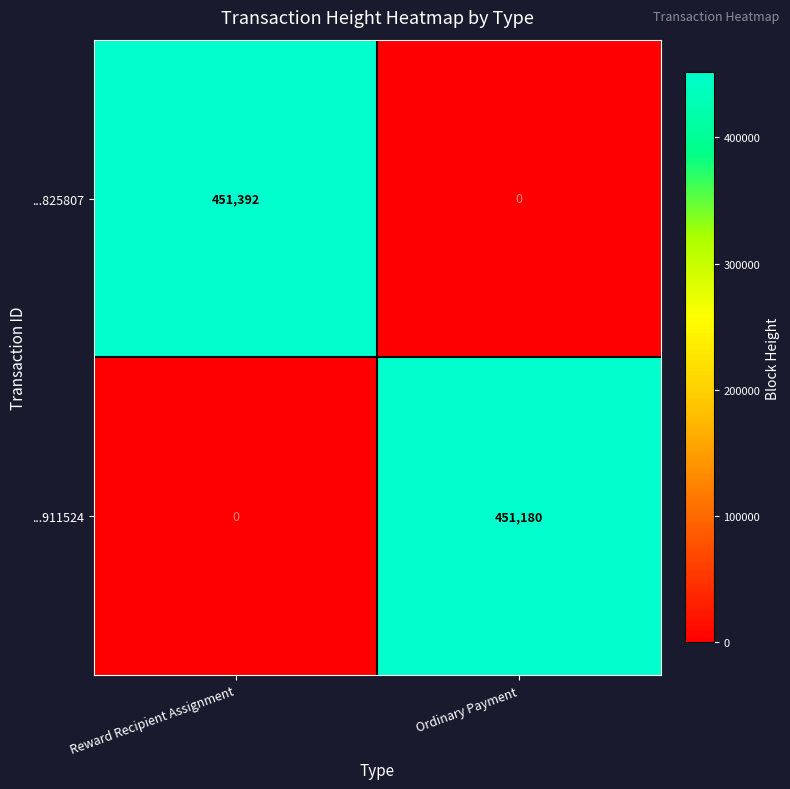

What is the sum of all ...911524 values?

451180